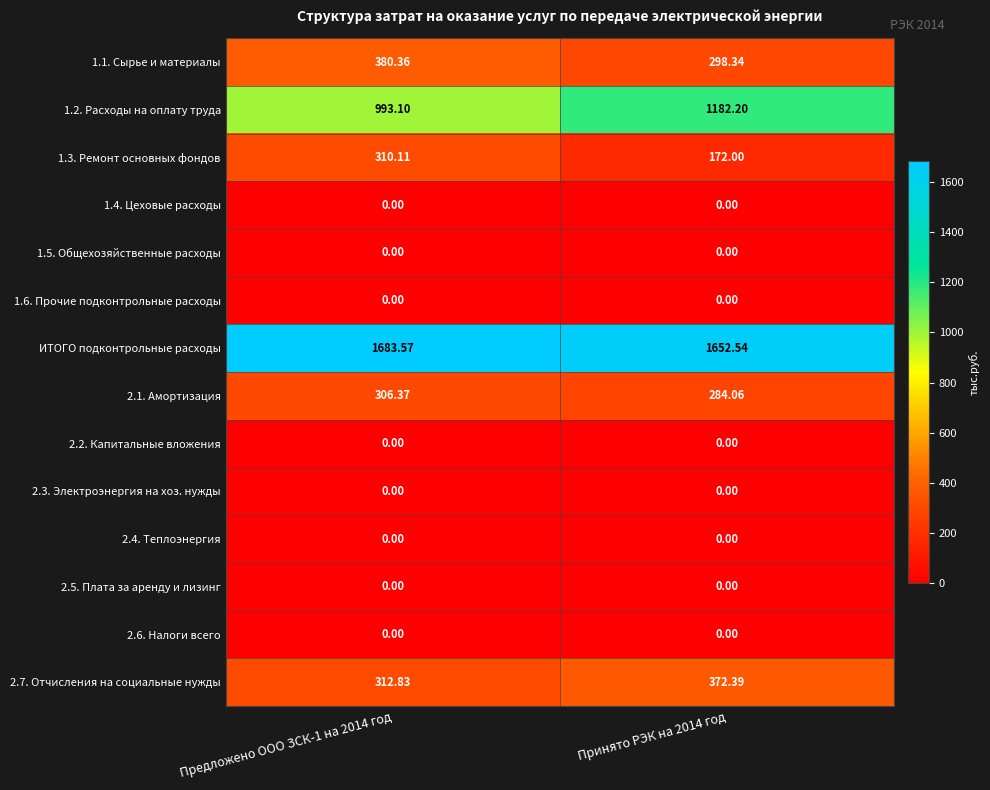

Which label corresponds to the largest value in the chart?

Предложено ООО ЗСК-1 на 2014 год